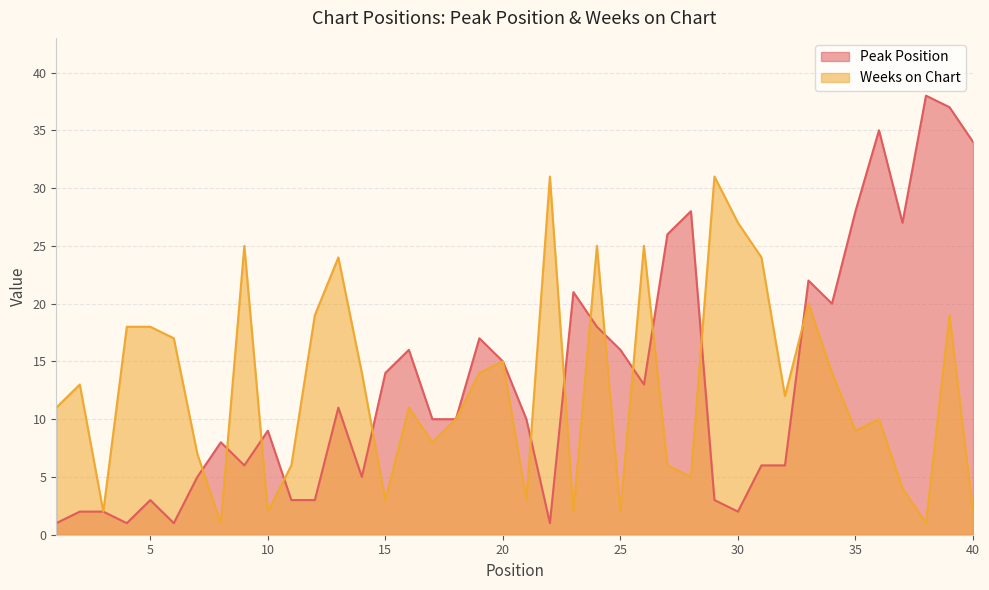

Where is Weeks on Chart nearest to the value 16?

6